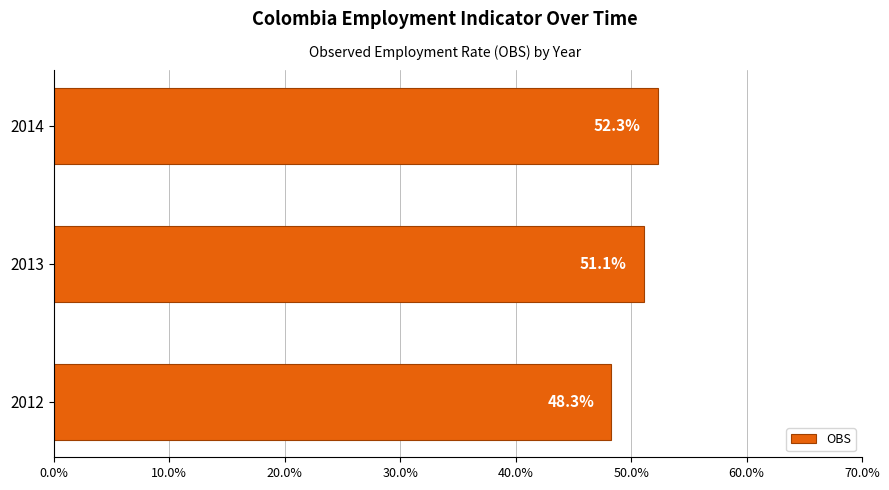

What is the ratio of the value at 2014 to the value at 2012?

1.1